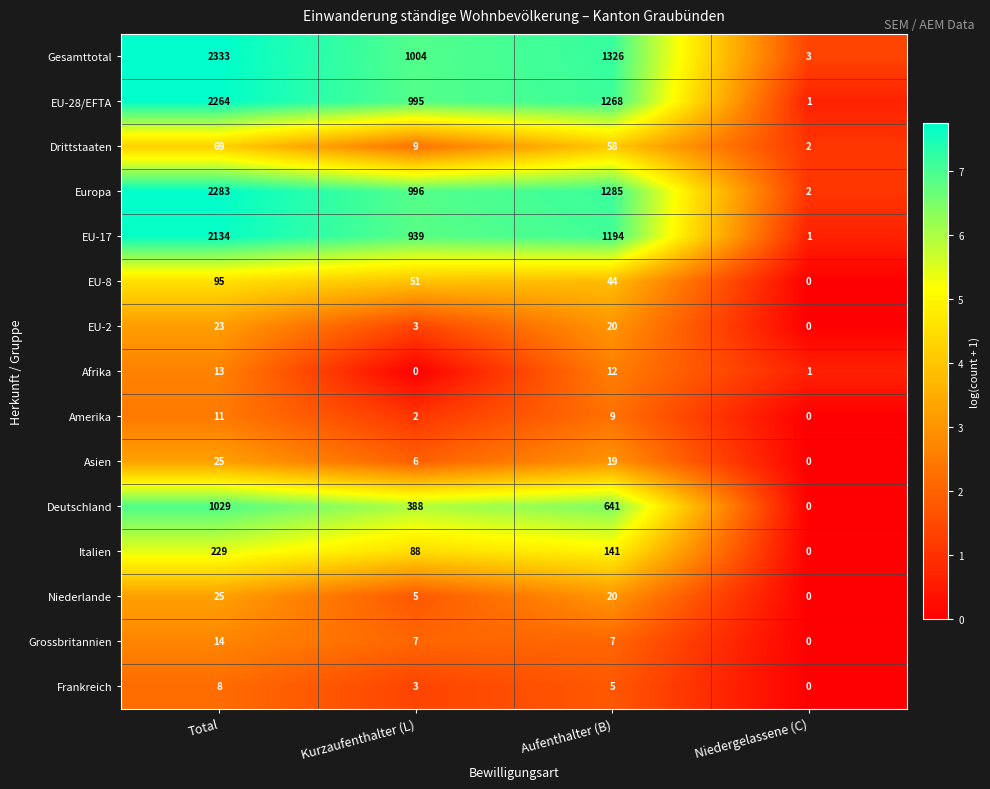

Where does the Frankreich series first go above 5?

Total